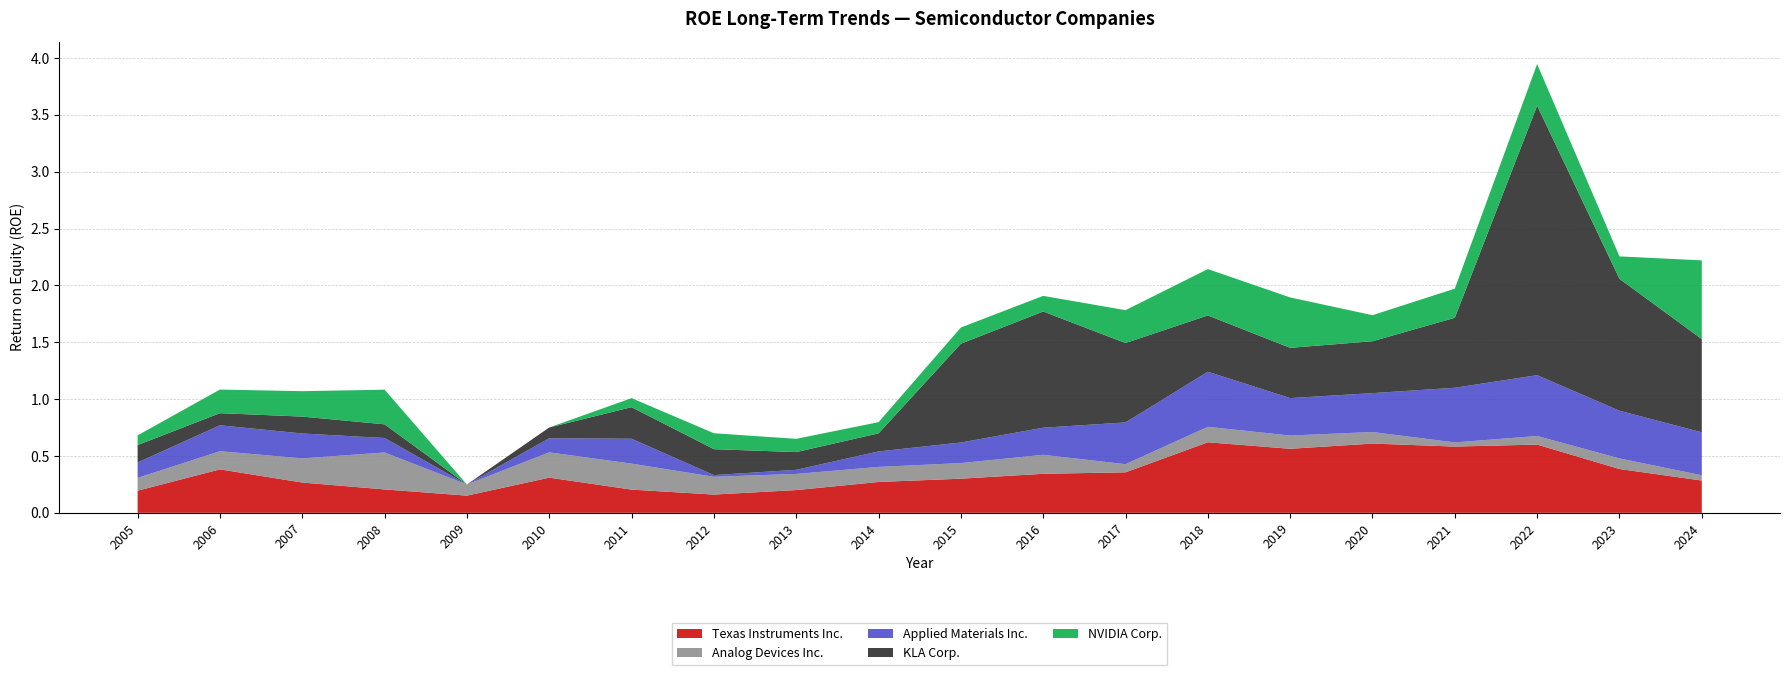

Reading right to left, transcribe all the data shown in this chart.

Texas Instruments Inc.: 2024=0.3	2023=0.4	2022=0.6	2021=0.6	2020=0.6	2019=0.6	2018=0.6	2017=0.4	2016=0.3	2015=0.3	2014=0.3	2013=0.2	2012=0.2	2011=0.2	2010=0.3	2009=0.2	2008=0.2	2007=0.3	2006=0.4	2005=0.2
Analog Devices Inc.: 2024=0.0	2023=0.1	2022=0.1	2021=0.0	2020=0.1	2019=0.1	2018=0.1	2017=0.1	2016=0.2	2015=0.1	2014=0.1	2013=0.1	2012=0.2	2011=0.2	2010=0.2	2009=0.1	2008=0.3	2007=0.2	2006=0.2	2005=0.1
Applied Materials Inc.: 2024=0.4	2023=0.4	2022=0.5	2021=0.5	2020=0.3	2019=0.3	2018=0.5	2017=0.4	2016=0.2	2015=0.2	2014=0.1	2013=0.0	2012=0.0	2011=0.2	2010=0.1	2009=-0.0	2008=0.1	2007=0.2	2006=0.2	2005=0.1
KLA Corp.: 2024=0.8	2023=1.2	2022=2.4	2021=0.6	2020=0.5	2019=0.4	2018=0.5	2017=0.7	2016=1.0	2015=0.9	2014=0.2	2013=0.2	2012=0.2	2011=0.3	2010=0.1	2009=-0.2	2008=0.1	2007=0.1	2006=0.1	2005=0.2
NVIDIA Corp.: 2024=0.7	2023=0.2	2022=0.4	2021=0.3	2020=0.2	2019=0.4	2018=0.4	2017=0.3	2016=0.1	2015=0.1	2014=0.1	2013=0.1	2012=0.1	2011=0.1	2010=-0.0	2009=-0.0	2008=0.3	2007=0.2	2006=0.2	2005=0.1